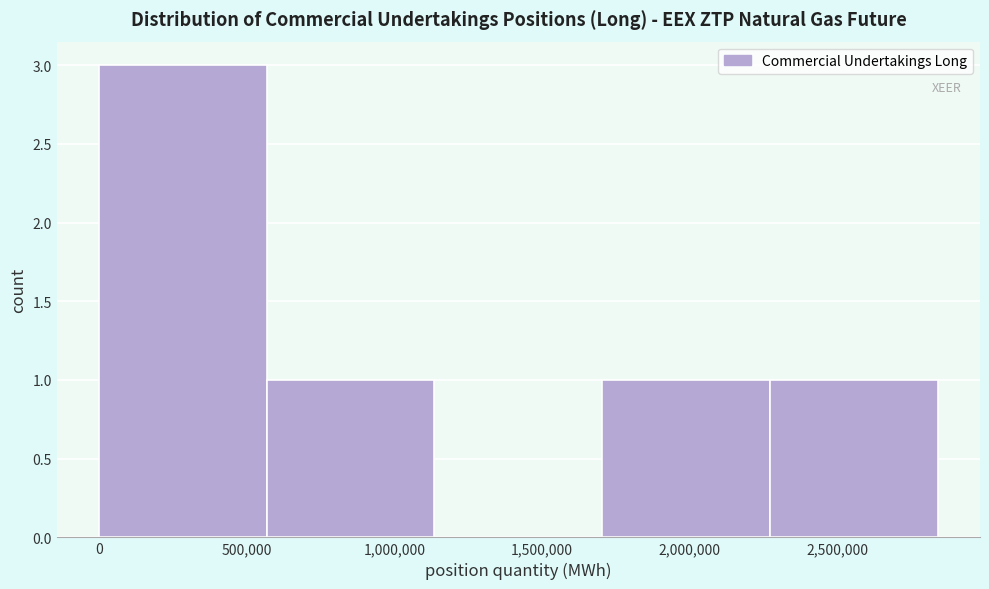

What is the height of the bar covering 2250000 to 2850000 on the x-axis? Neither the bar edges nor the heights are printed on the chart, so give them approximately, as read against the axes.

1